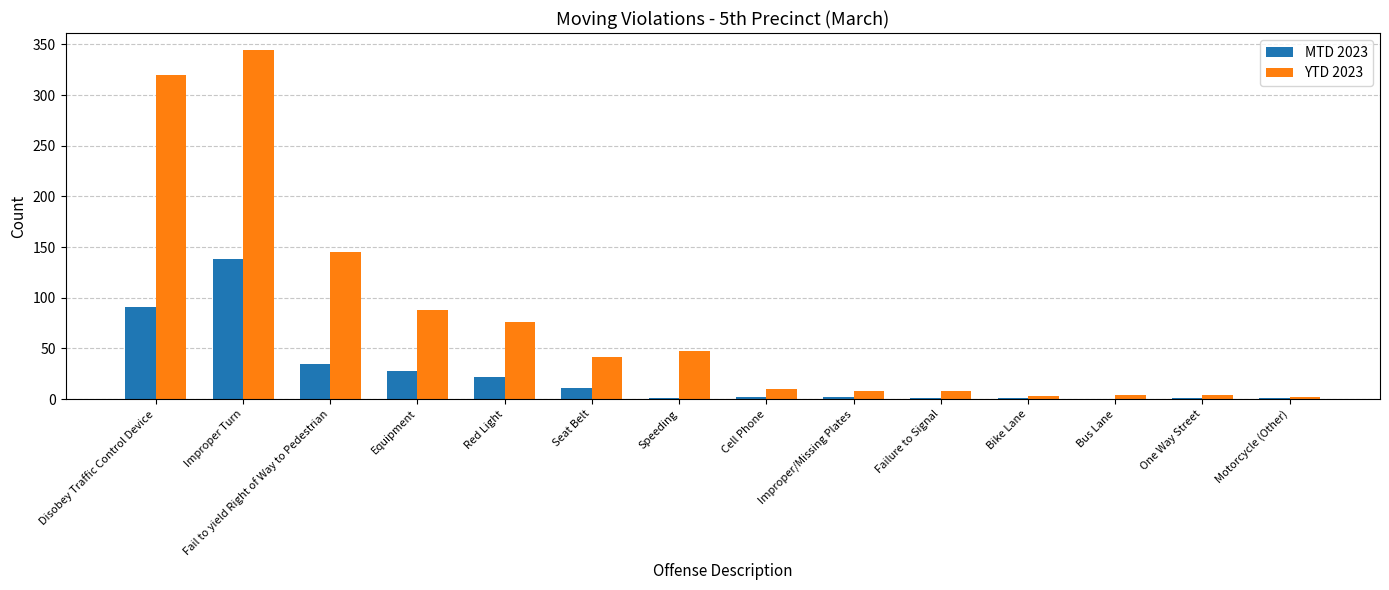

What is the sum of all YTD 2023 values?

1100